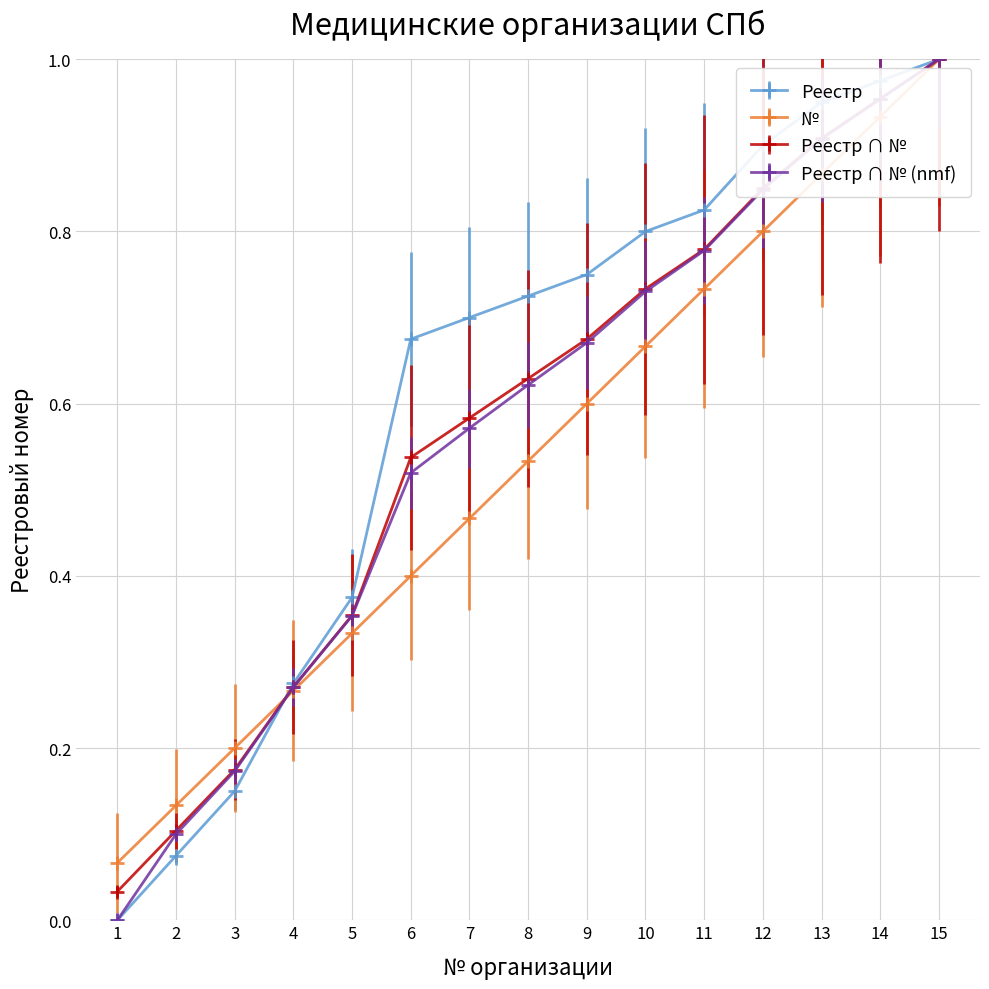

What is the total value across all series at 13?

3.6